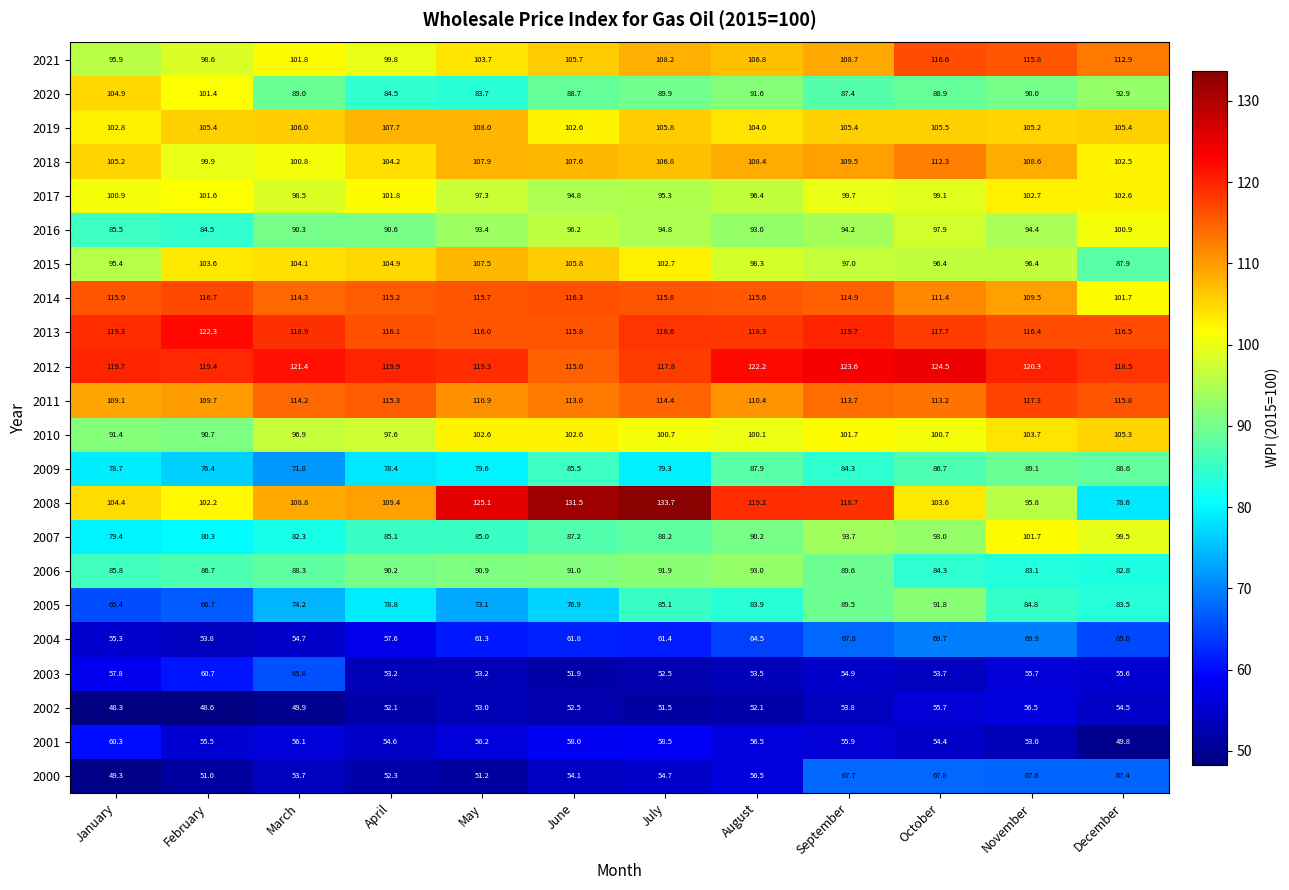

Where does the 2011 series first go above 113?

March